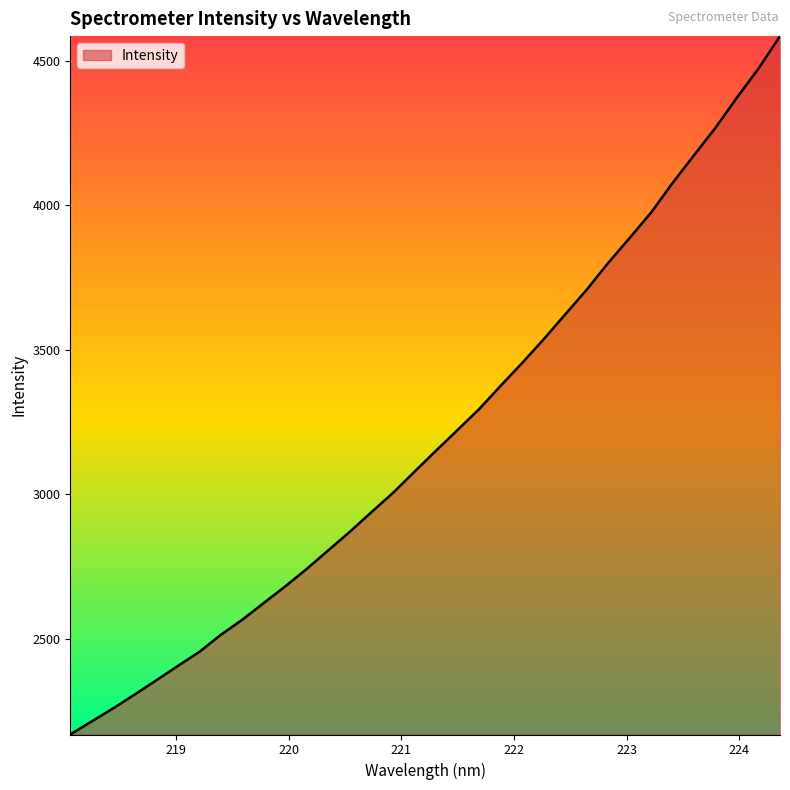

What is the difference between the maximum and minimum values?

2416.1